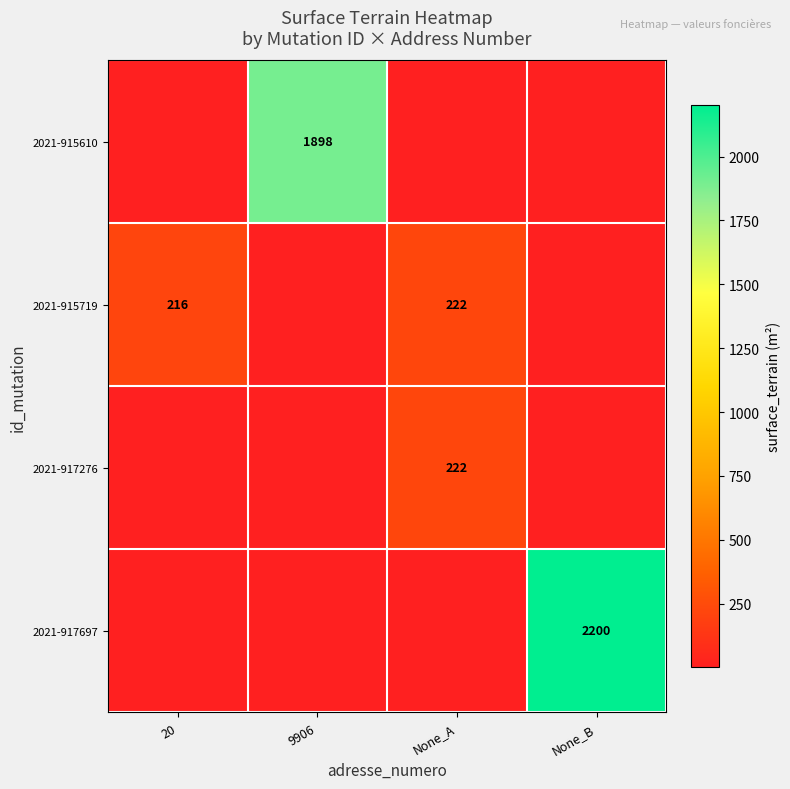

What is the greatest value displayed?

2200.0